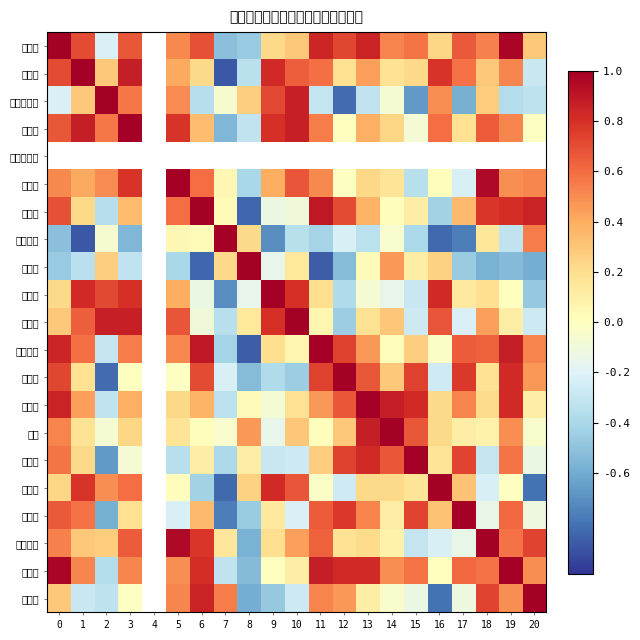

Which has a higher value, 2 or 17?

17